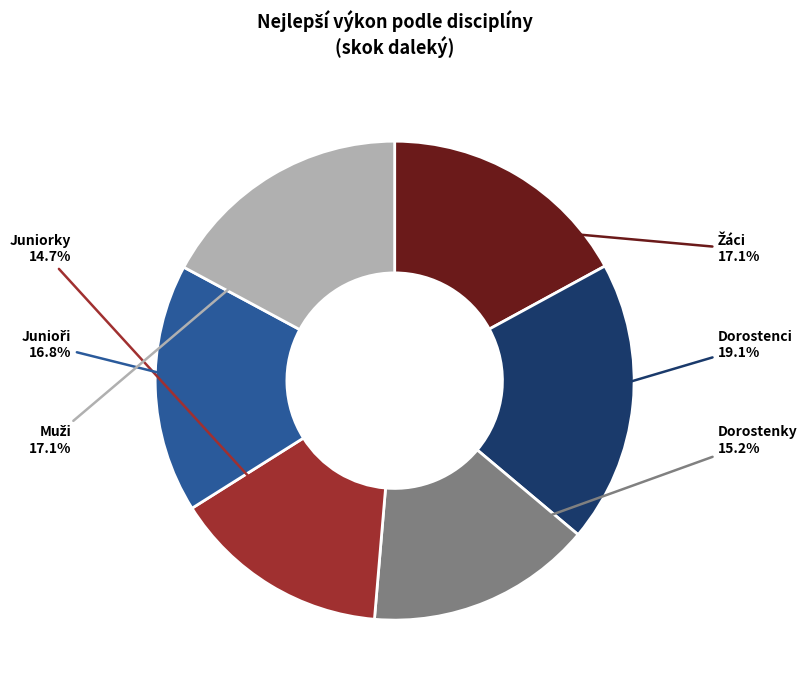

Combined, what portion of the pie is Dorostenky and Dorostenci?

34.3%